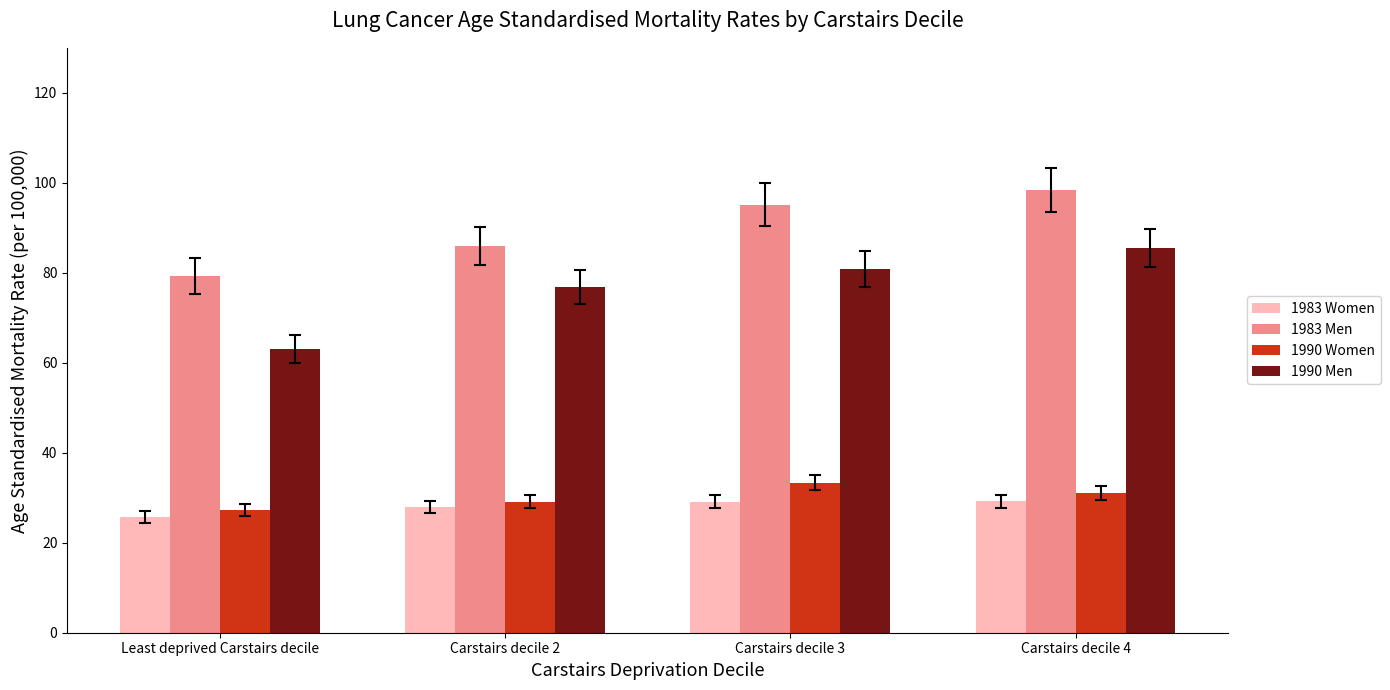

Are the bars grouped side by side (vs. stacked)?

Yes